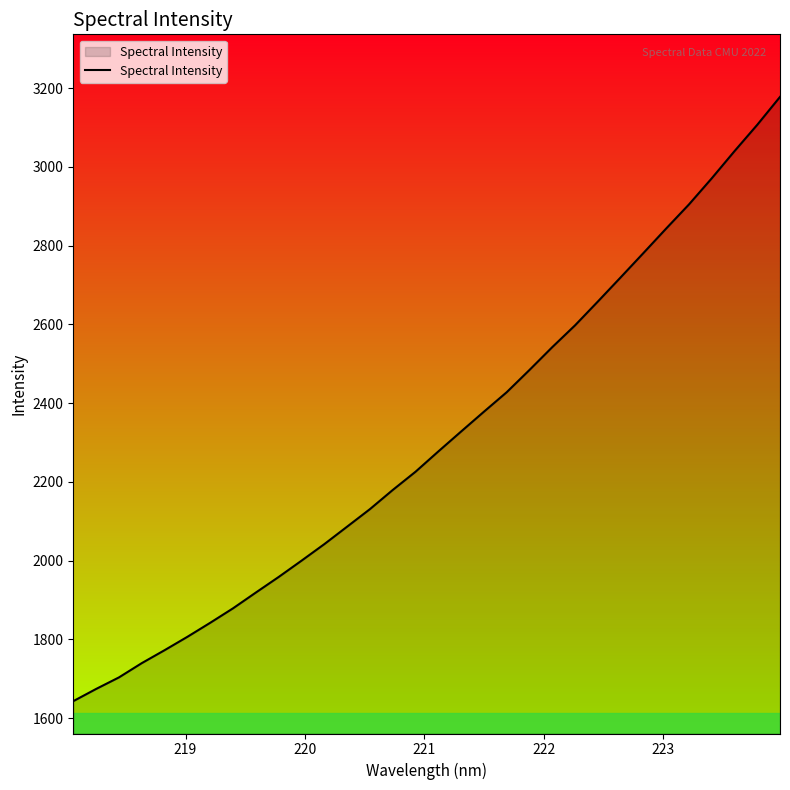

What is the maximum value shown in the chart?

3177.8